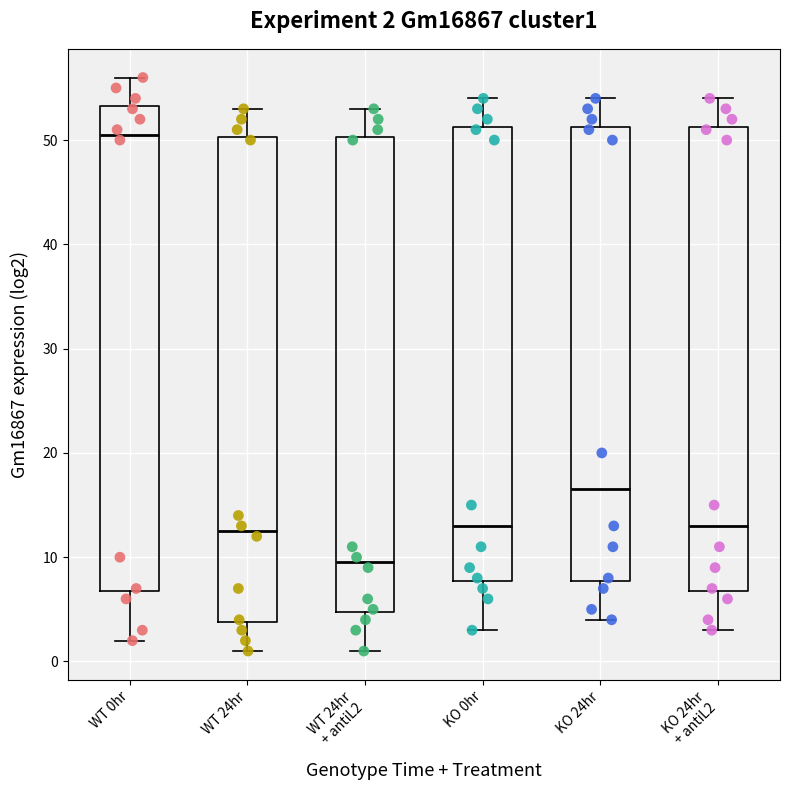

Which box's median line is the lowest?

WT 24hr + antiL2